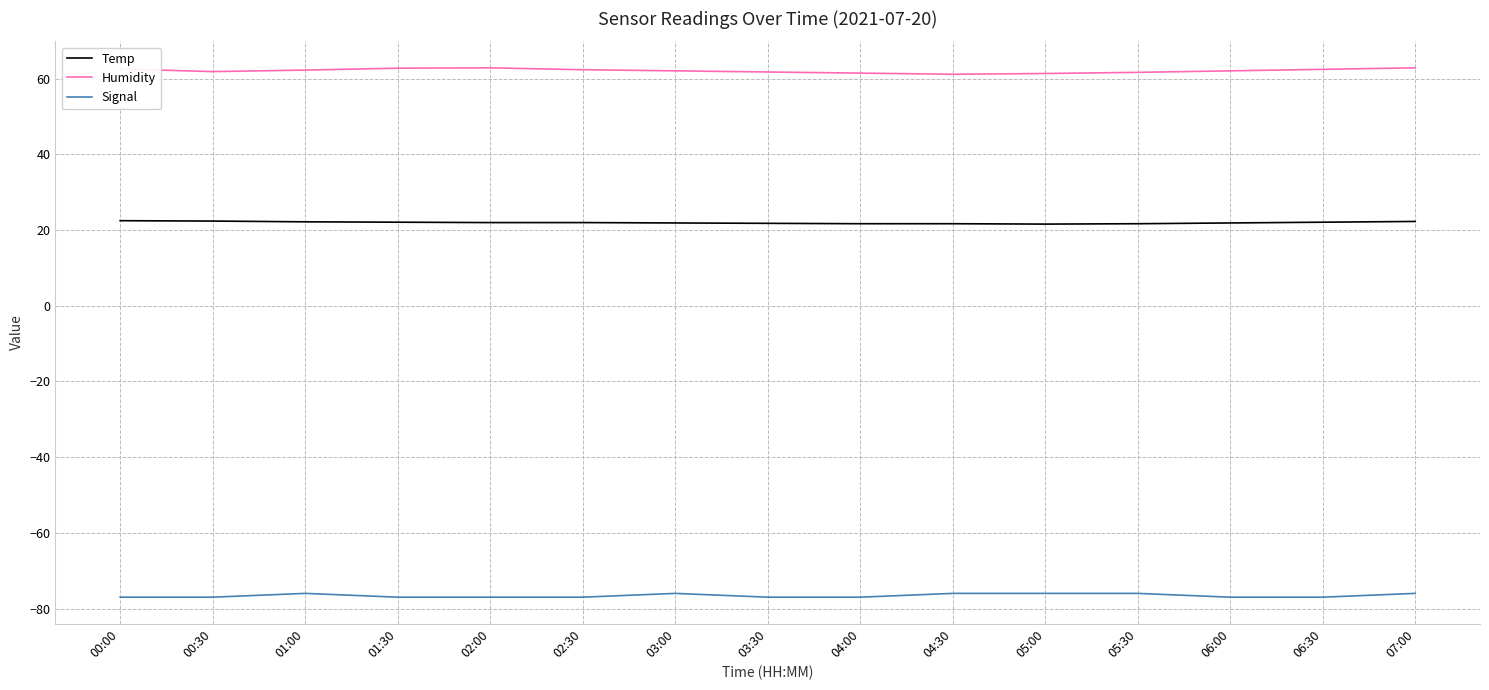

Which series has the largest total across all categories?

Humidity